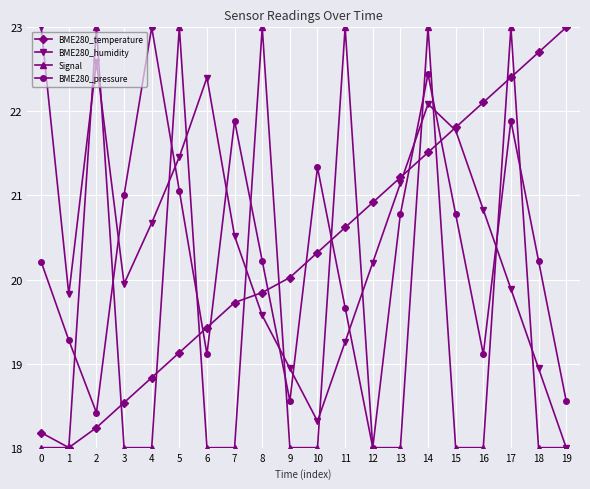

At how many categories does at least one series exceed 20?

19